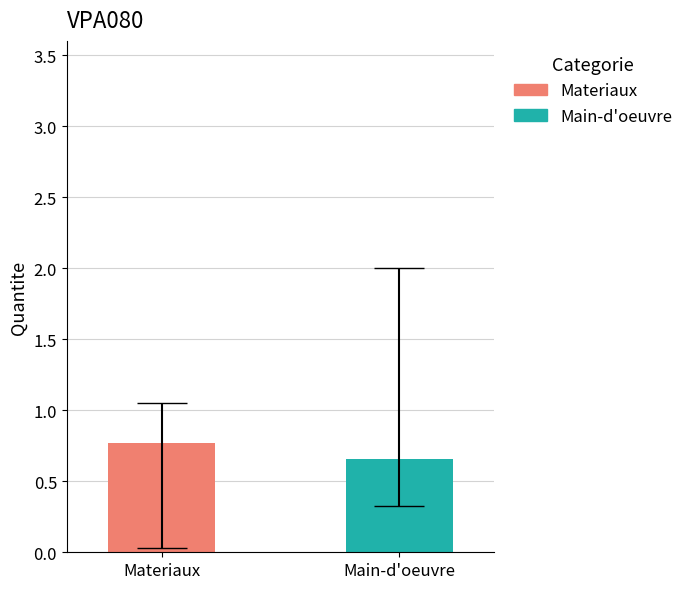

Which series has the largest range (max minus min)?

Materiaux